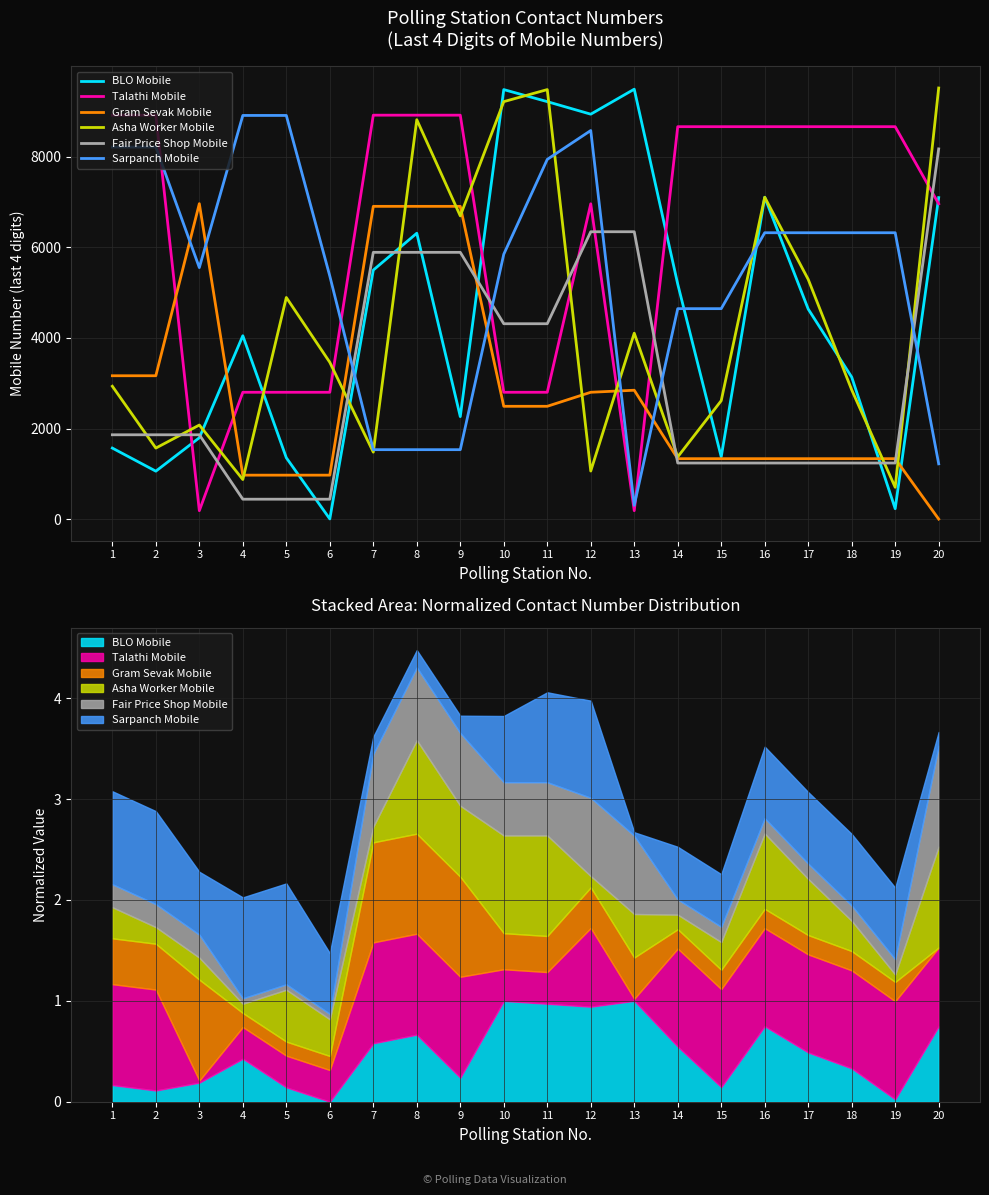

What value does the Fair Price Shop Mobile series have at 15?

1238